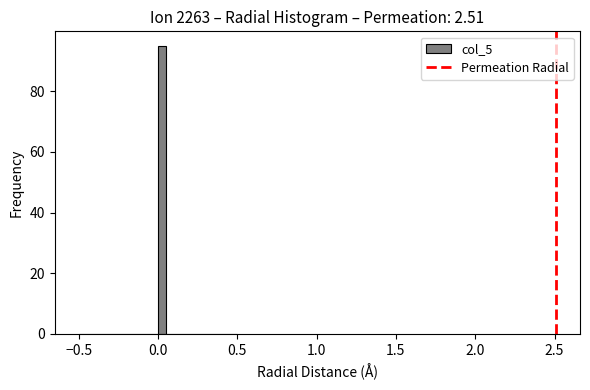

Read against the x-axis, roughly where is the centre of the tallest bar?

0.05